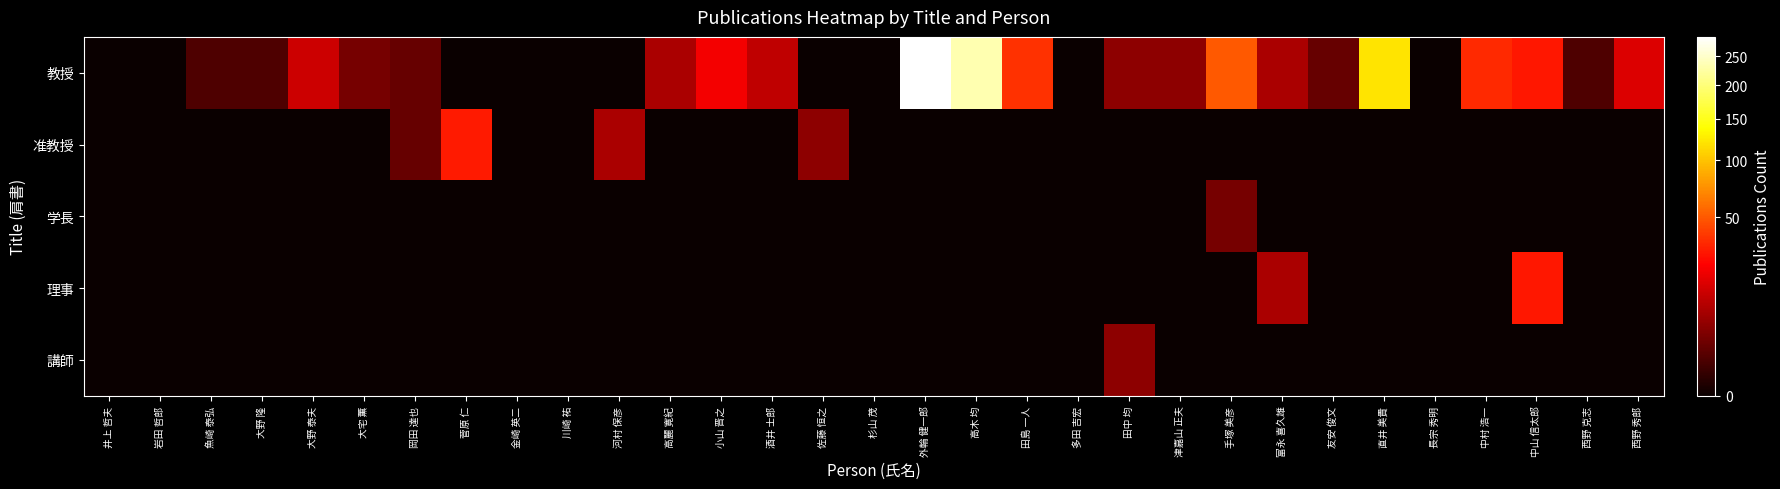

Rank the series at 菅原 仁 from highest to lowest value.

准教授, 教授, 学長, 理事, 講師